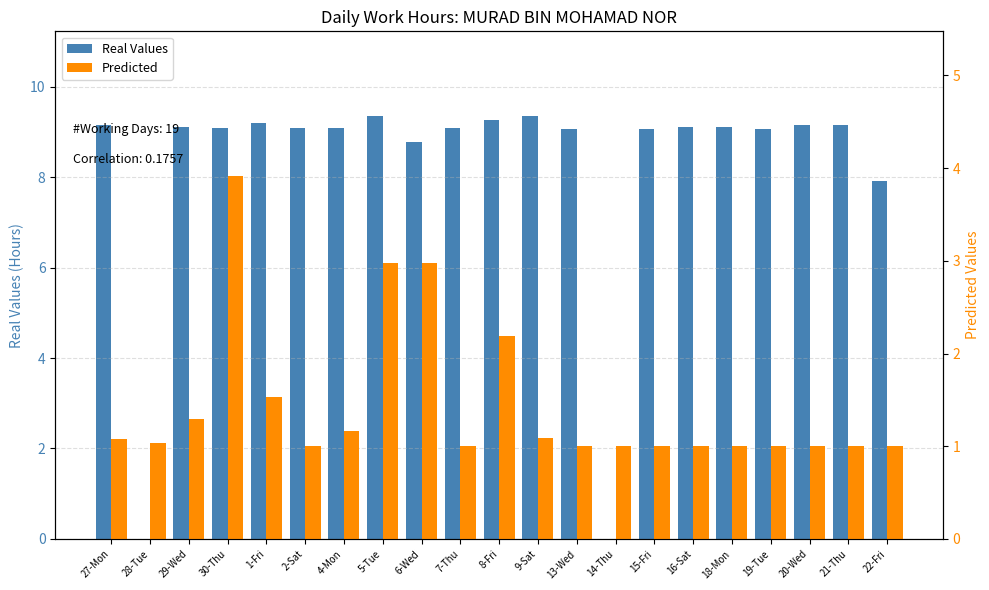

Reading right to left, extract all data points from this chart.

Real Values: 22-Fri=7.9	21-Thu=9.2	20-Wed=9.1	19-Tue=9.1	18-Mon=9.1	16-Sat=9.1	15-Fri=9.1	14-Thu=0.0	13-Wed=9.1	9-Sat=9.3	8-Fri=9.3	7-Thu=9.1	6-Wed=8.8	5-Tue=9.3	4-Mon=9.1	2-Sat=9.1	1-Fri=9.2	30-Thu=9.1	29-Wed=9.1	28-Tue=0.0	27-Mon=9.1
Predicted: 22-Fri=1.0	21-Thu=1.0	20-Wed=1.0	19-Tue=1.0	18-Mon=1.0	16-Sat=1.0	15-Fri=1.0	14-Thu=1.0	13-Wed=1.0	9-Sat=1.1	8-Fri=2.2	7-Thu=1.0	6-Wed=3.0	5-Tue=3.0	4-Mon=1.2	2-Sat=1.0	1-Fri=1.5	30-Thu=3.9	29-Wed=1.3	28-Tue=1.0	27-Mon=1.1